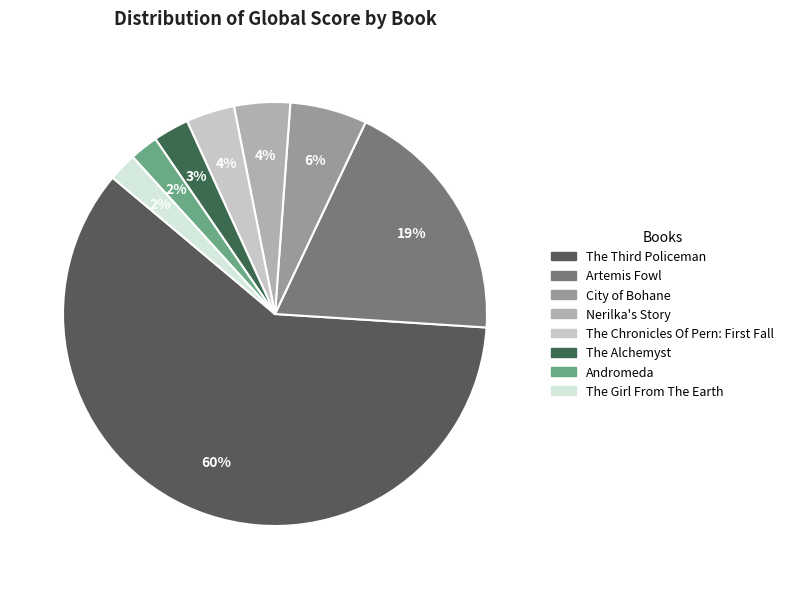

To the nearest percent, what is the difference between the largest and smallest slice percentages?

58%